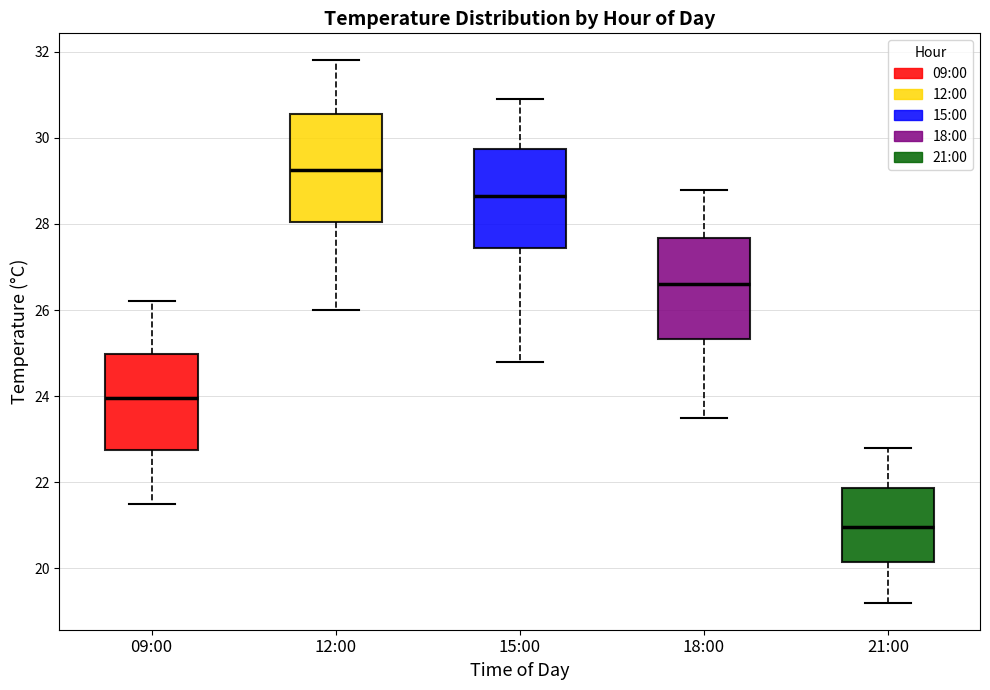

Reading left to right, transcribe this box plot: for each box, give where its median line is, the range the box spans, and where its two whiskers end, as read against the y-axis. The values are not printed on the chart, so give them approximately, as read against the axis.

09:00: median 24.0, box 22.8 to 25.0, whiskers 21.6 to 26.2
12:00: median 29.2, box 28.0 to 30.6, whiskers 26.0 to 31.8
15:00: median 28.6, box 27.4 to 29.8, whiskers 24.8 to 31.0
18:00: median 26.6, box 25.4 to 27.6, whiskers 23.6 to 28.8
21:00: median 21.0, box 20.2 to 21.8, whiskers 19.2 to 22.8